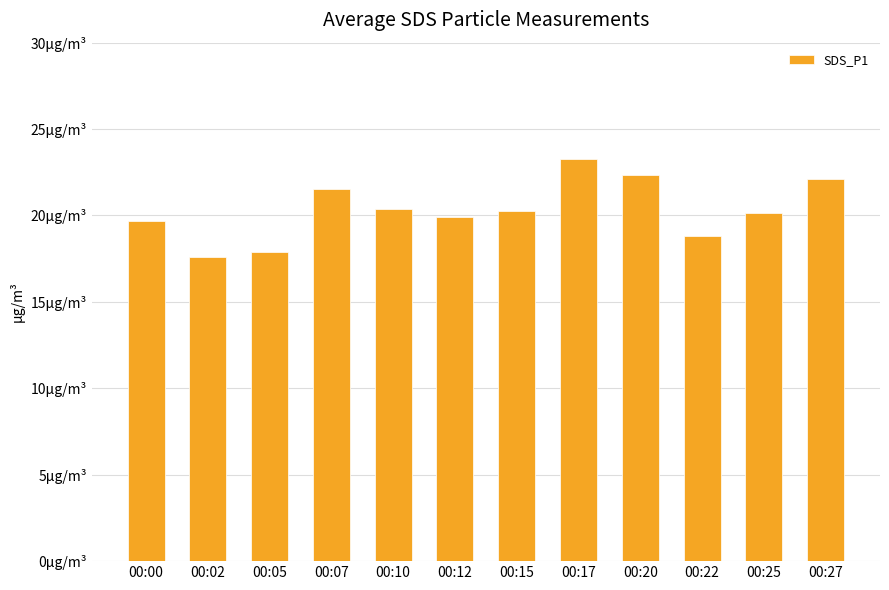

Are the bars horizontal?

No